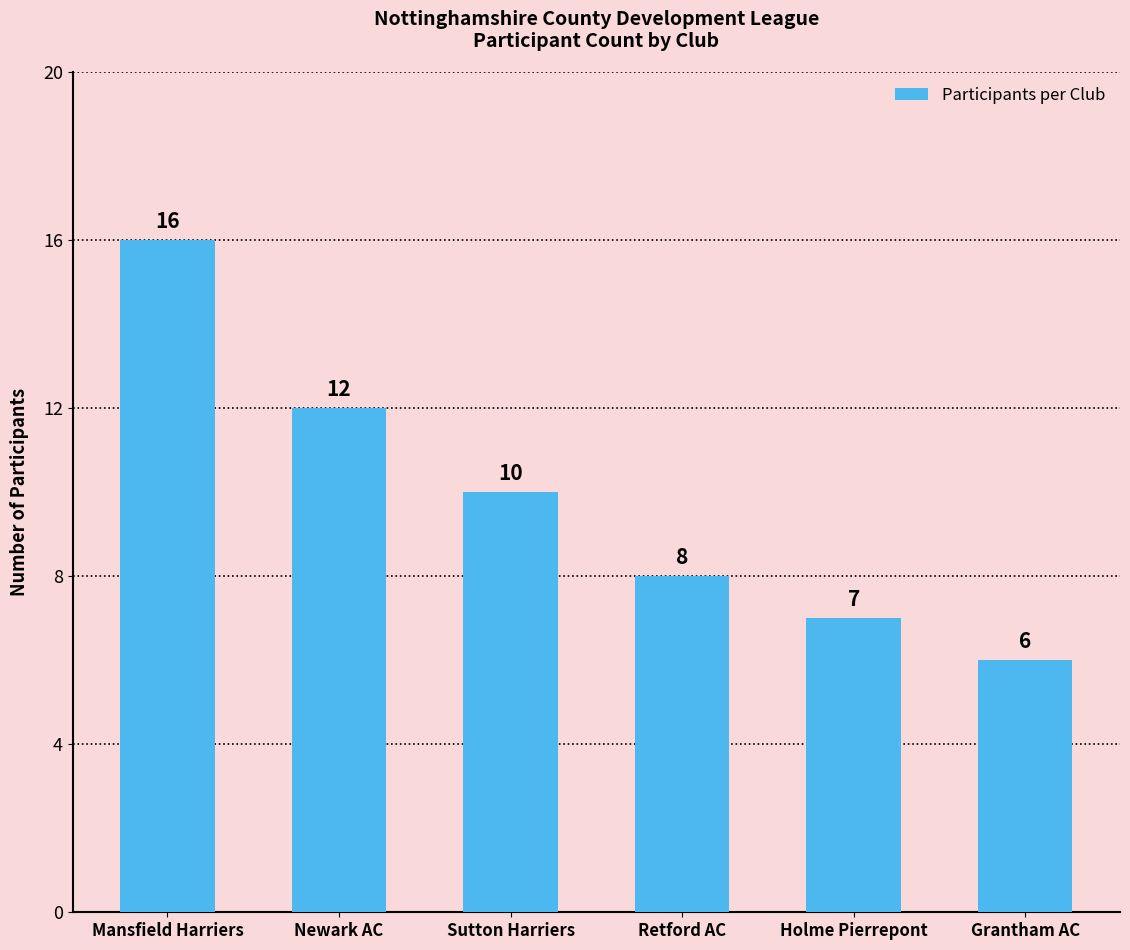

At which category does the chart reach its minimum across all series?

Grantham AC